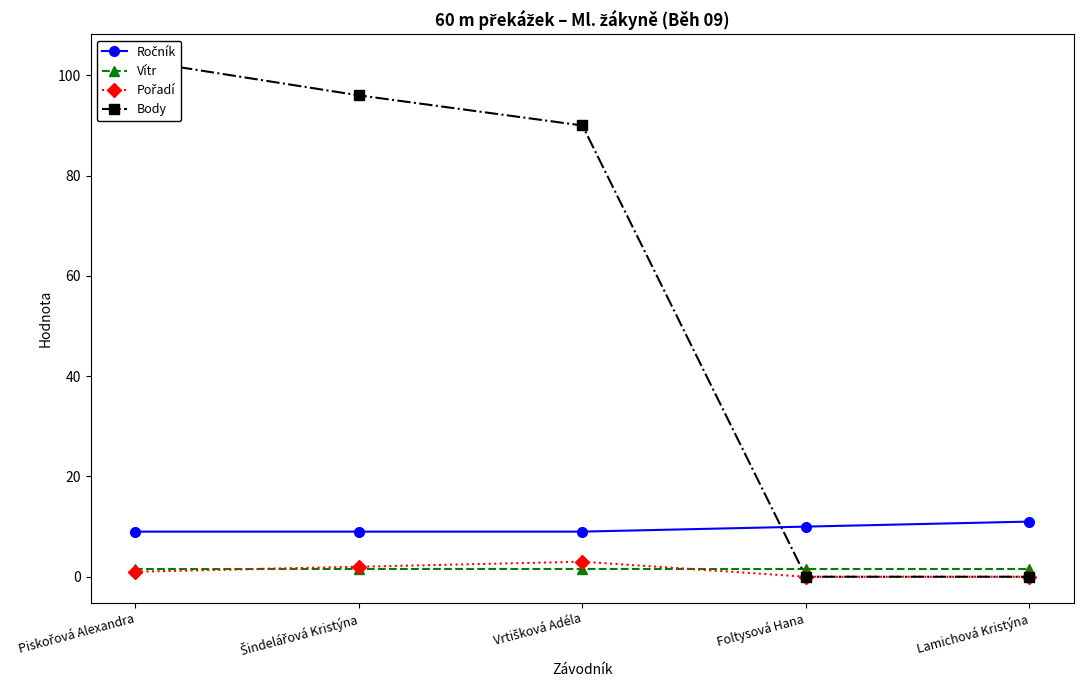

What is the sum of all Vítr values?

8.0